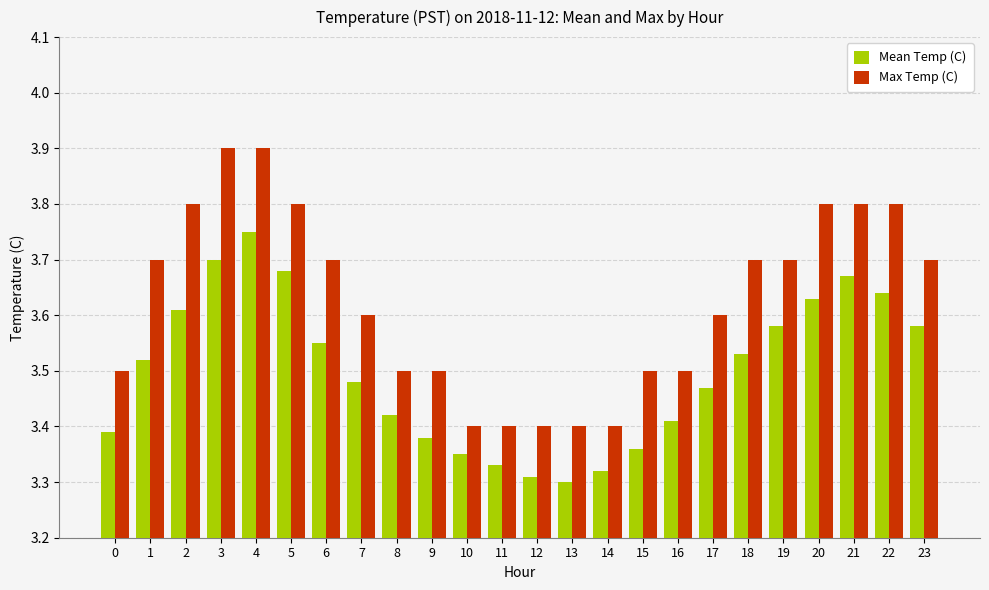

List the series in order of their peak value, lowest first.

Mean Temp (C), Max Temp (C)